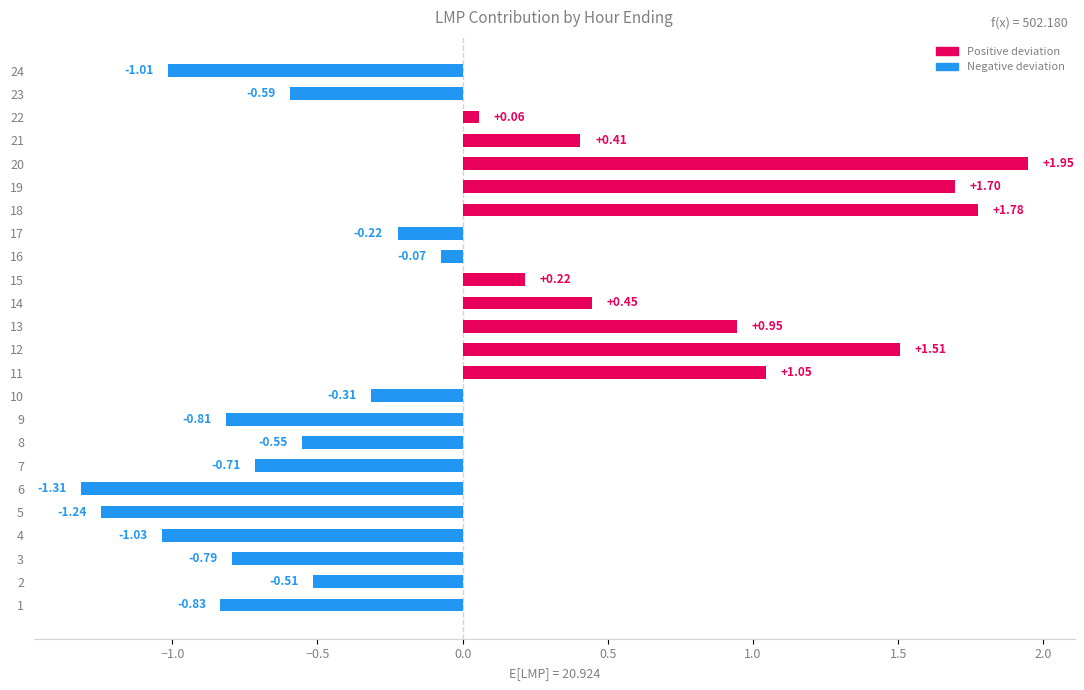

Between 24 and 16, which is larger?

16